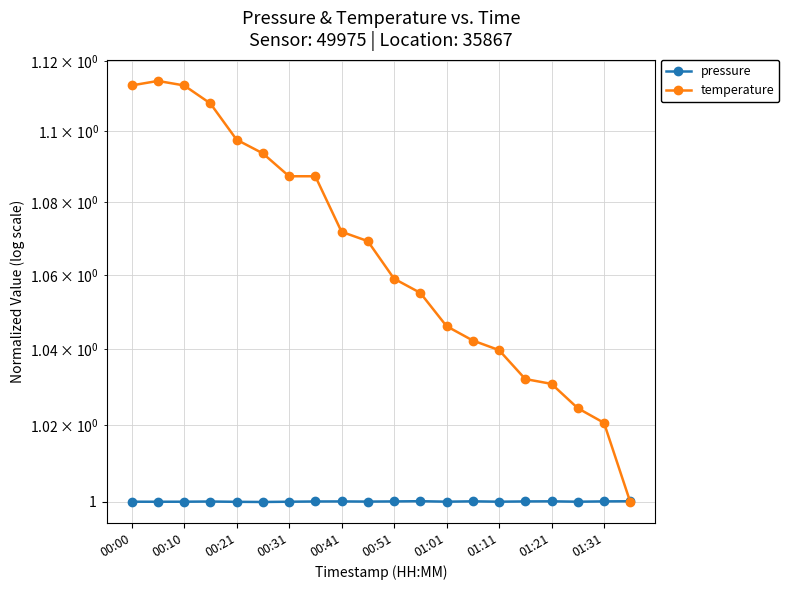

The temperature series shows 1.0 at 13. True or false?

True